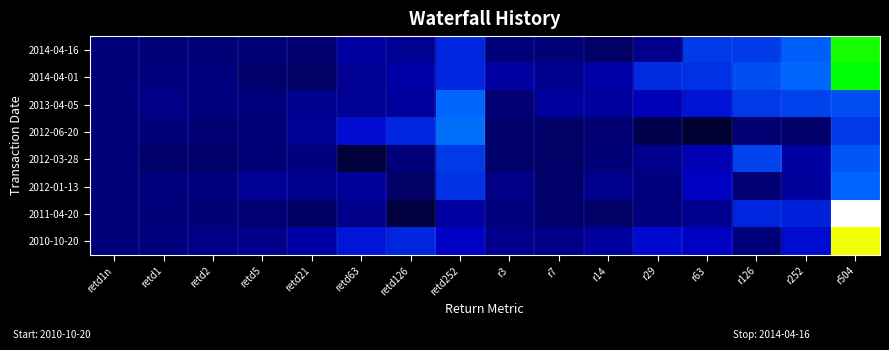

Reading left to right, what are all the values shown in this chart?

2014-04-16: retd1n=0	retd1=-1	retd2=-1	retd5=-1	retd21=-2	retd63=8	retd126=5	retd252=32	r3=0	r7=-1	r14=-4	r29=3	r63=39	r126=40	r252=55	r504=121
2014-04-01: retd1n=0	retd1=1	retd2=1	retd5=-3	retd21=-4	retd63=5	retd126=9	retd252=32	r3=8	r7=4	r14=9	r29=34	r63=36	r126=48	r252=58	r504=118
2013-04-05: retd1n=0	retd1=2	retd2=1	retd5=1	retd21=4	retd63=5	retd126=7	retd252=58	r3=-2	r7=7	r14=7	r29=12	r63=24	r126=39	r252=43	r504=47
2012-06-20: retd1n=0	retd1=0	retd2=-2	retd5=0	retd21=5	retd63=21	retd126=32	retd252=60	r3=-3	r7=-4	r14=-2	r29=-10	r63=-15	r126=-2	r252=-3	r504=39
2012-03-28: retd1n=0	retd1=-3	retd2=-3	retd5=-1	retd21=1	retd63=-13	retd126=0	retd252=39	r3=-3	r7=-4	r14=-1	r29=4	r63=12	r126=43	r252=8	r504=51
2012-01-13: retd1n=0	retd1=1	retd2=1	retd5=5	retd21=4	retd63=6	retd126=-4	retd252=36	r3=2	r7=-3	r14=4	r29=1	r63=14	r126=-2	r252=6	r504=57
2011-04-20: retd1n=0	retd1=0	retd2=-1	retd5=-2	retd21=-5	retd63=3	retd126=-12	retd252=8	r3=1	r7=-3	r14=-4	r29=1	r63=4	r126=31	r252=30	r504=191
2010-10-20: retd1n=0	retd1=1	retd2=2	retd5=3	retd21=8	retd63=25	retd126=31	retd252=15	r3=3	r7=2	r14=7	r29=20	r63=14	r126=0	r252=21	r504=148